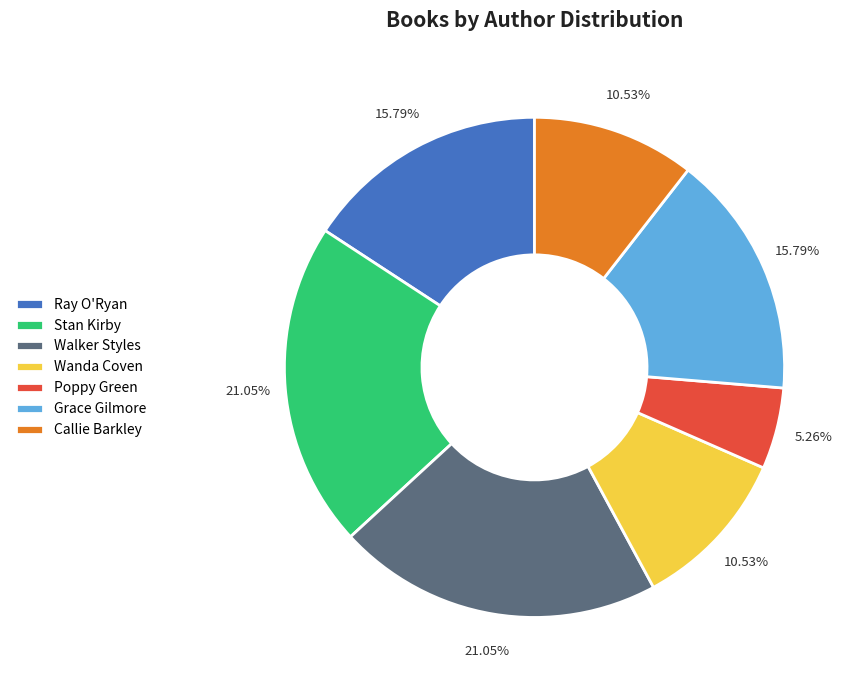

The Stan Kirby slice represents 21% of the pie. True or false?

True